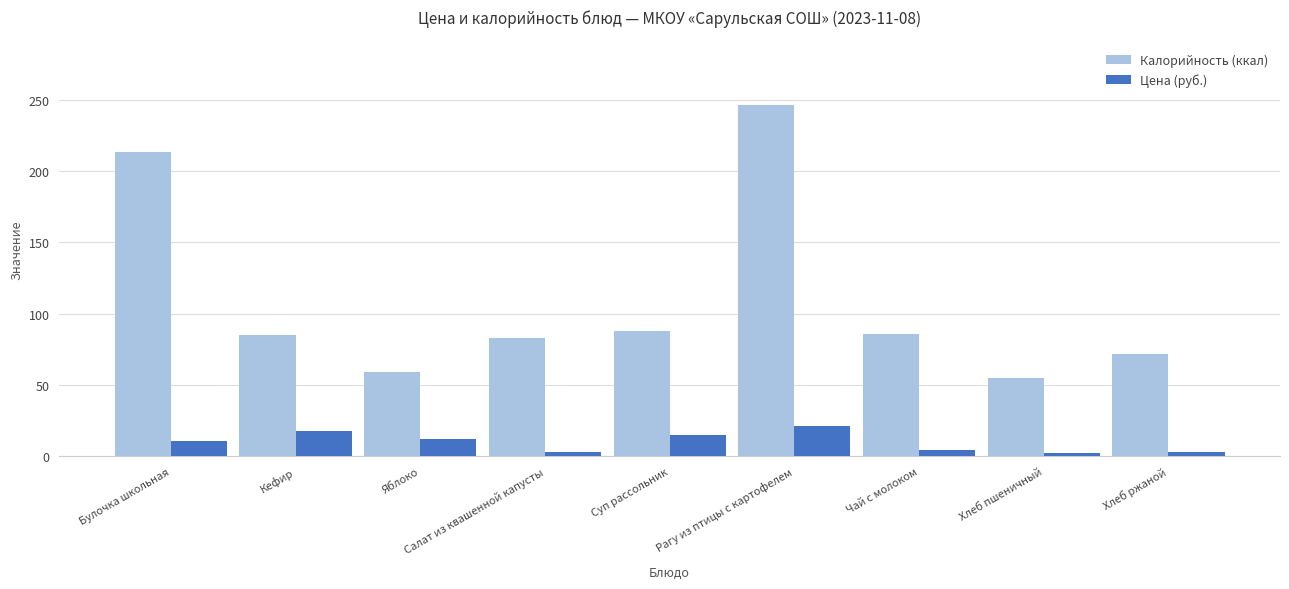

What position from the right is Кефир?

8